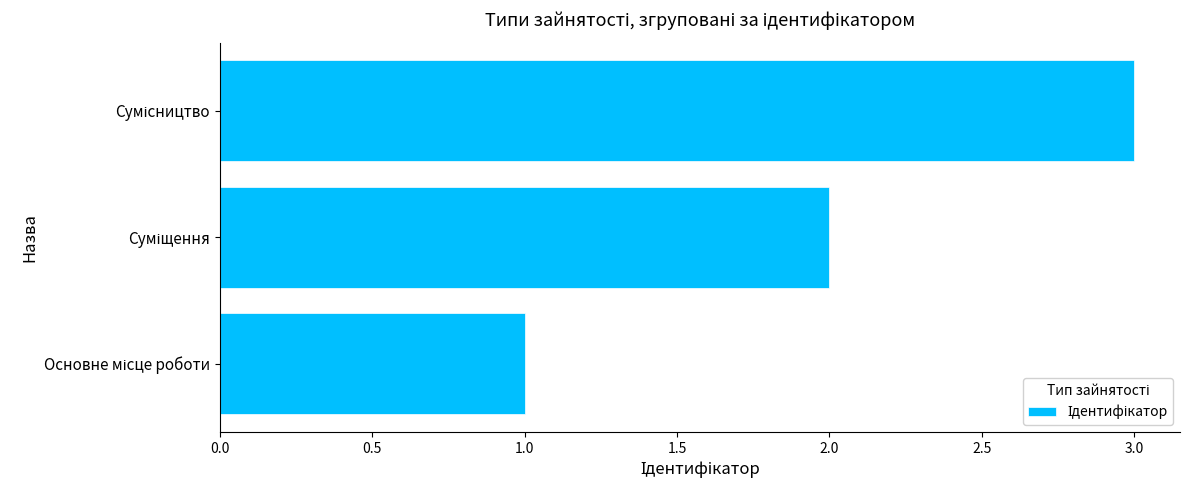

What is the greatest value displayed?

3